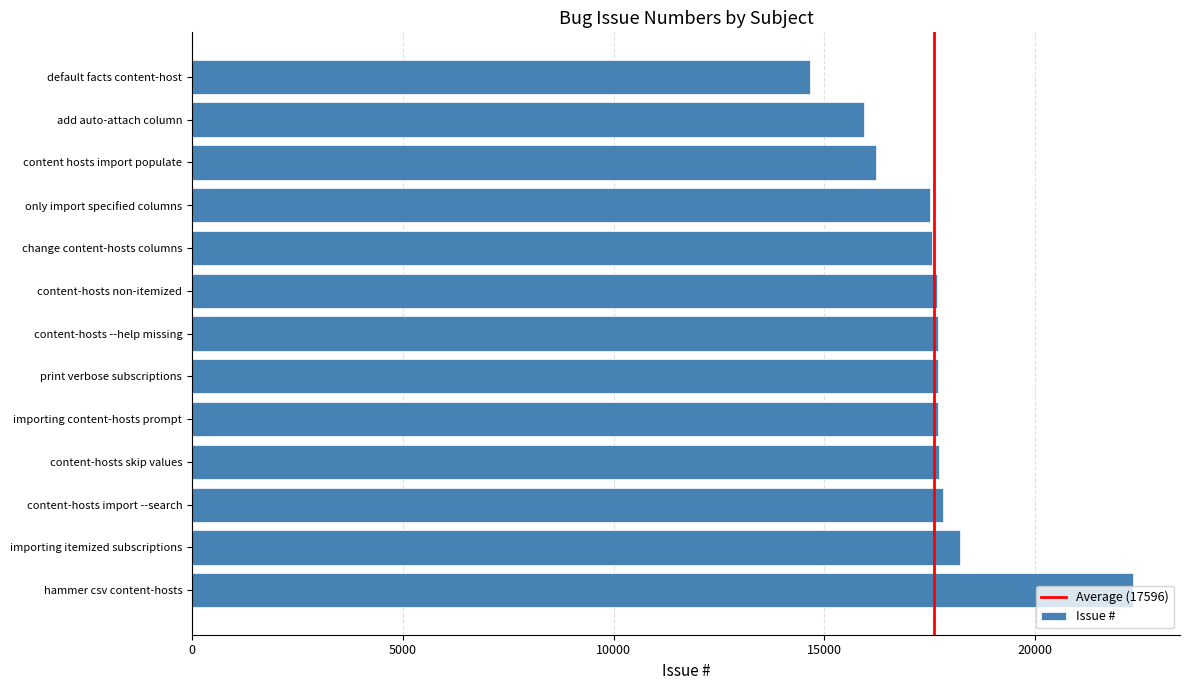

True or false: the data shows 9375 at content-hosts skip values.

False